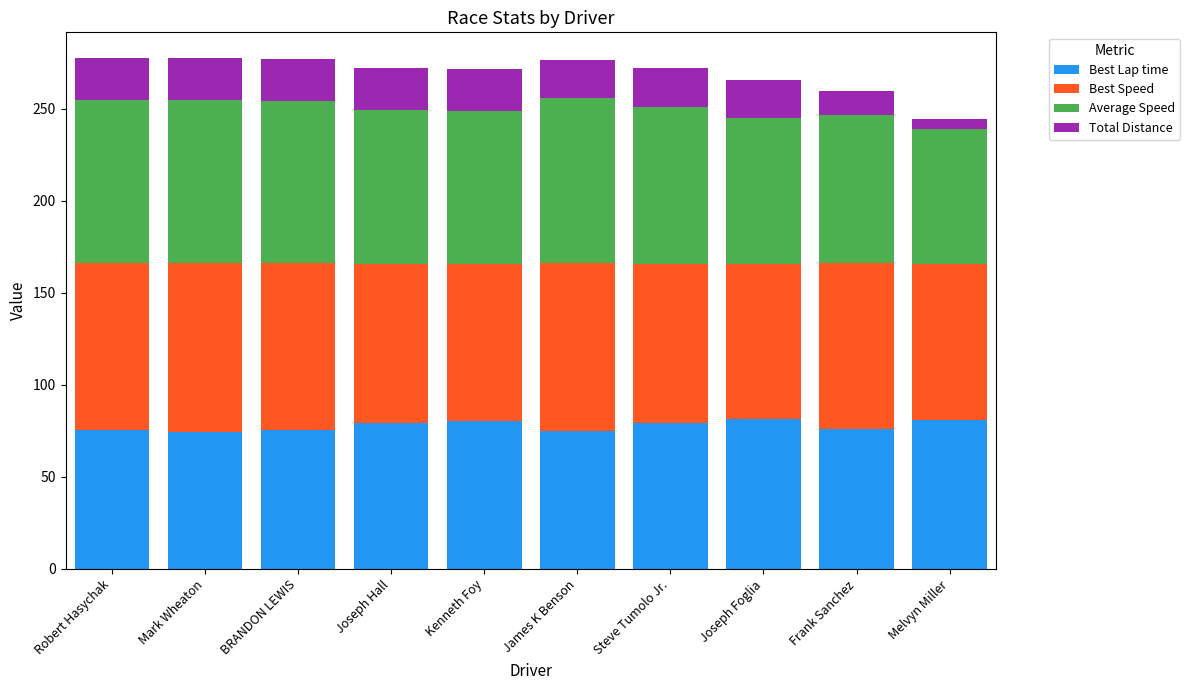

What is the total value across all series at BRANDON LEWIS?

276.7